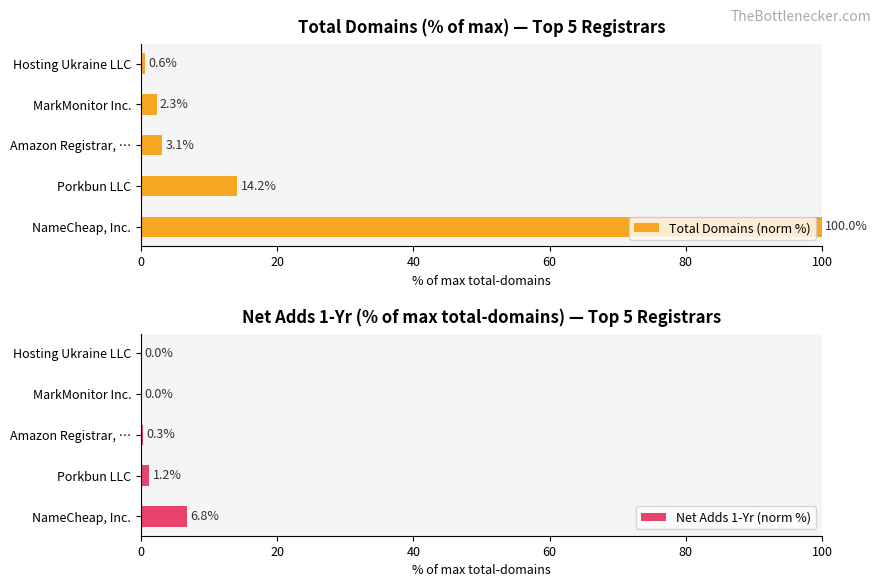

The value of Total Domains (norm %) at Amazon Registrar, … is 3.1. True or false?

True